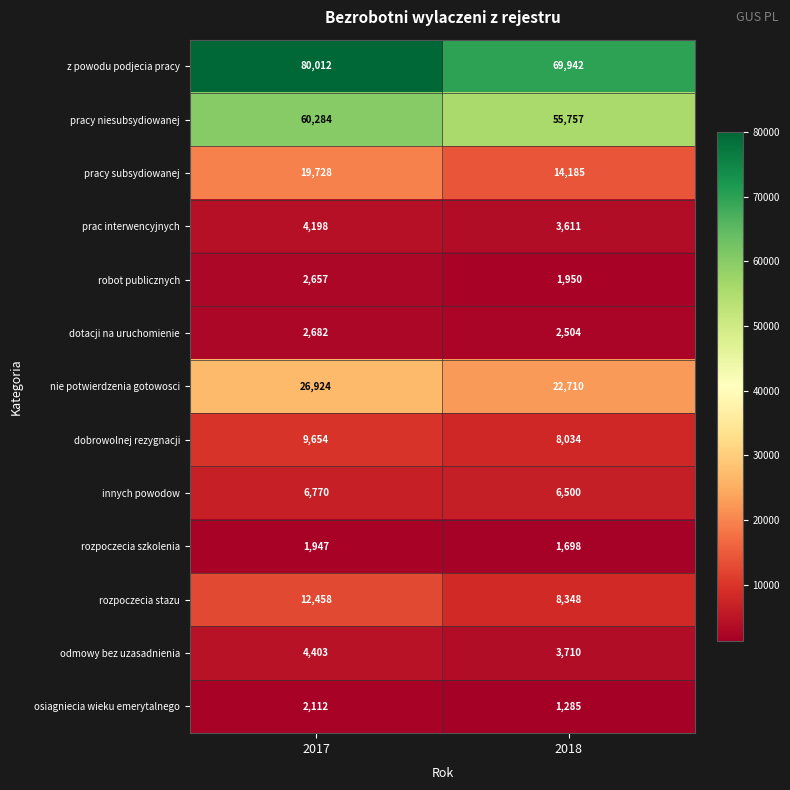

What is the average value of the dobrowolnej rezygnacji series?

8844